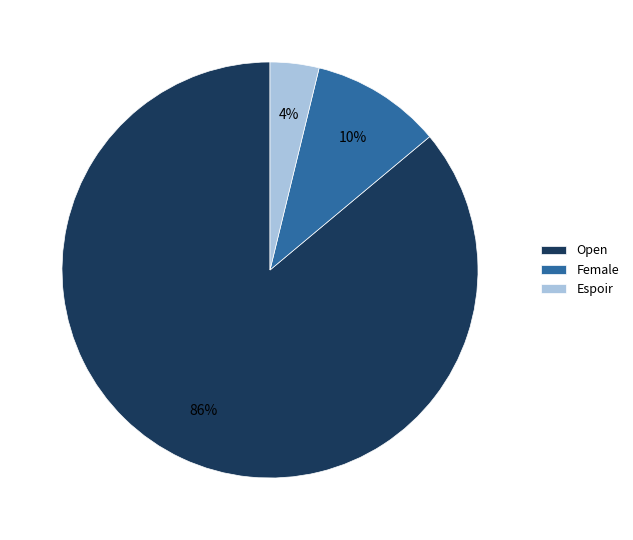

To the nearest percent, what portion does Female represent?

10%